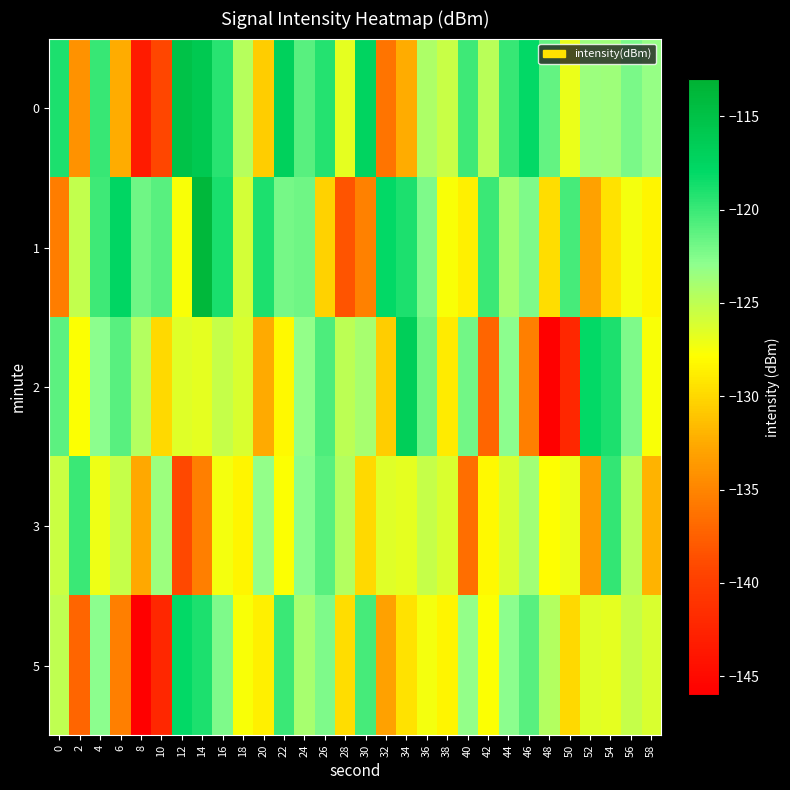

At which category is the sum across all series the highest?

14